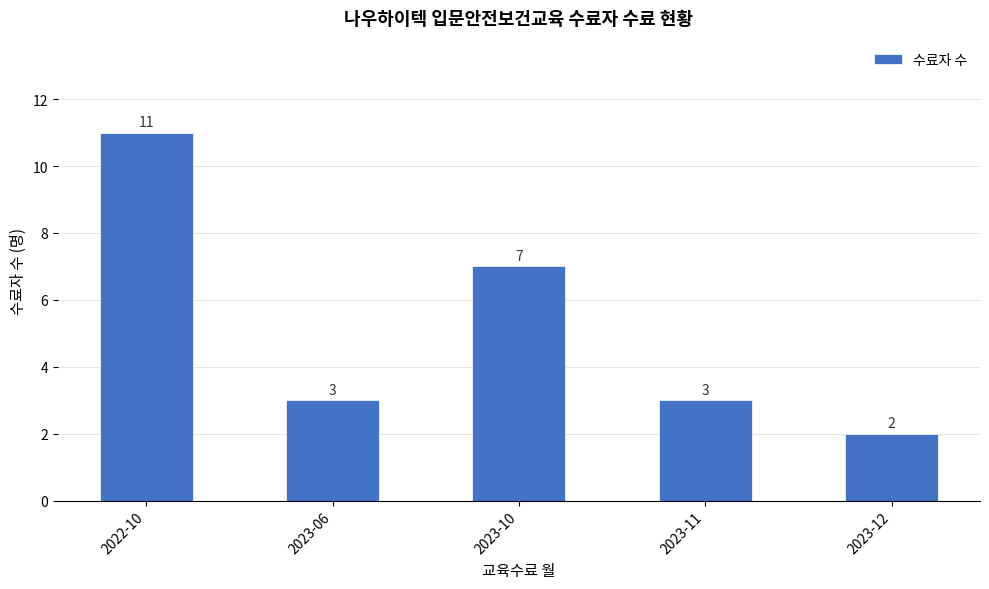

At which label is the value closest to 6?

2023-10